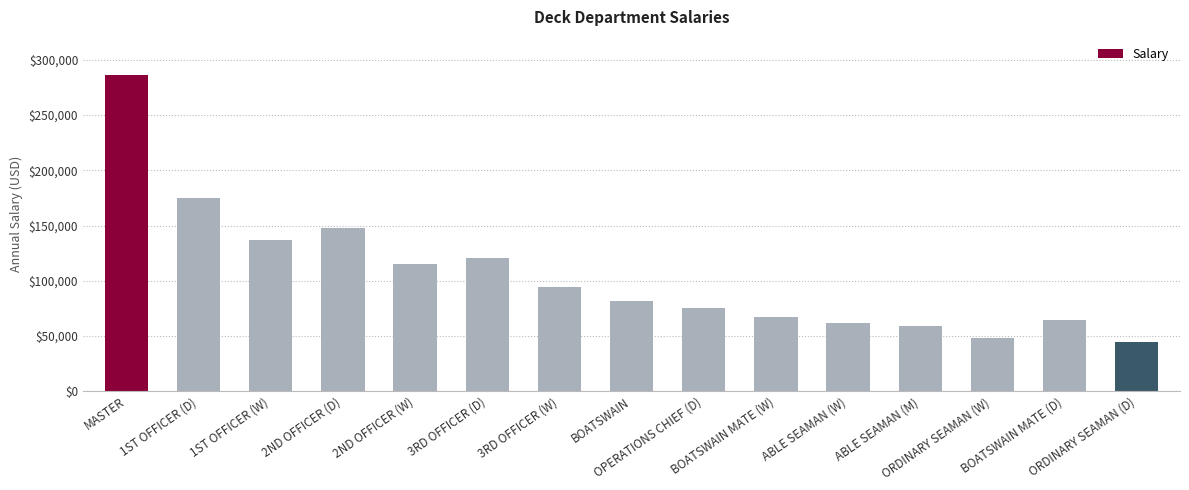

At which category does the chart reach its minimum across all series?

ORDINARY SEAMAN (D)